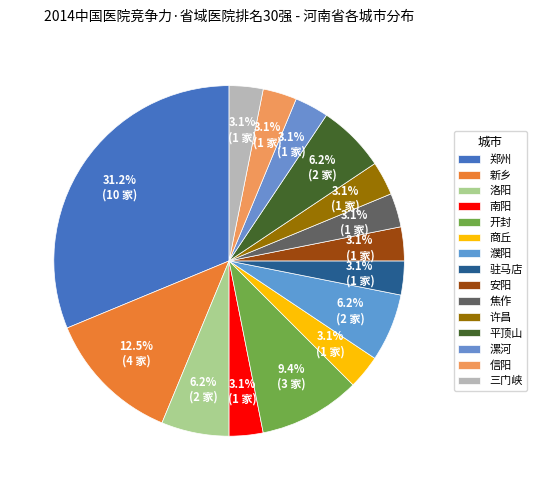

How many slices are in this pie chart?

15